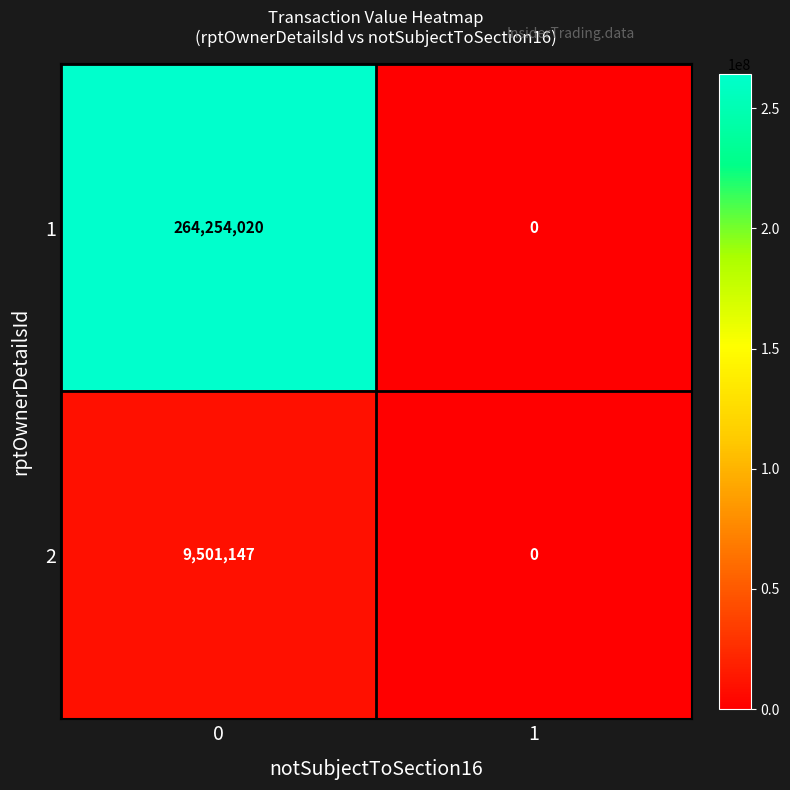

List the series in order of their overall mean, highest first.

1, 2